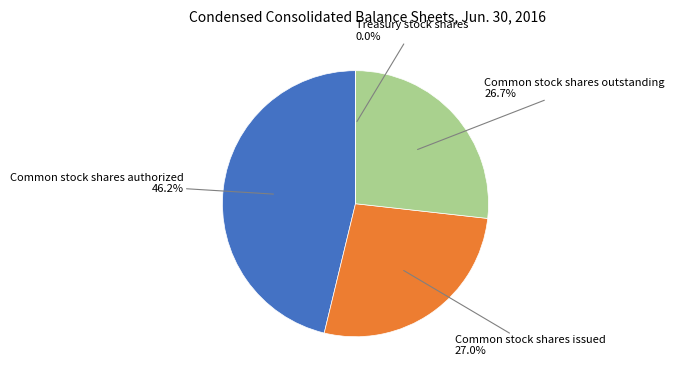

Does any single category account for the majority?

No